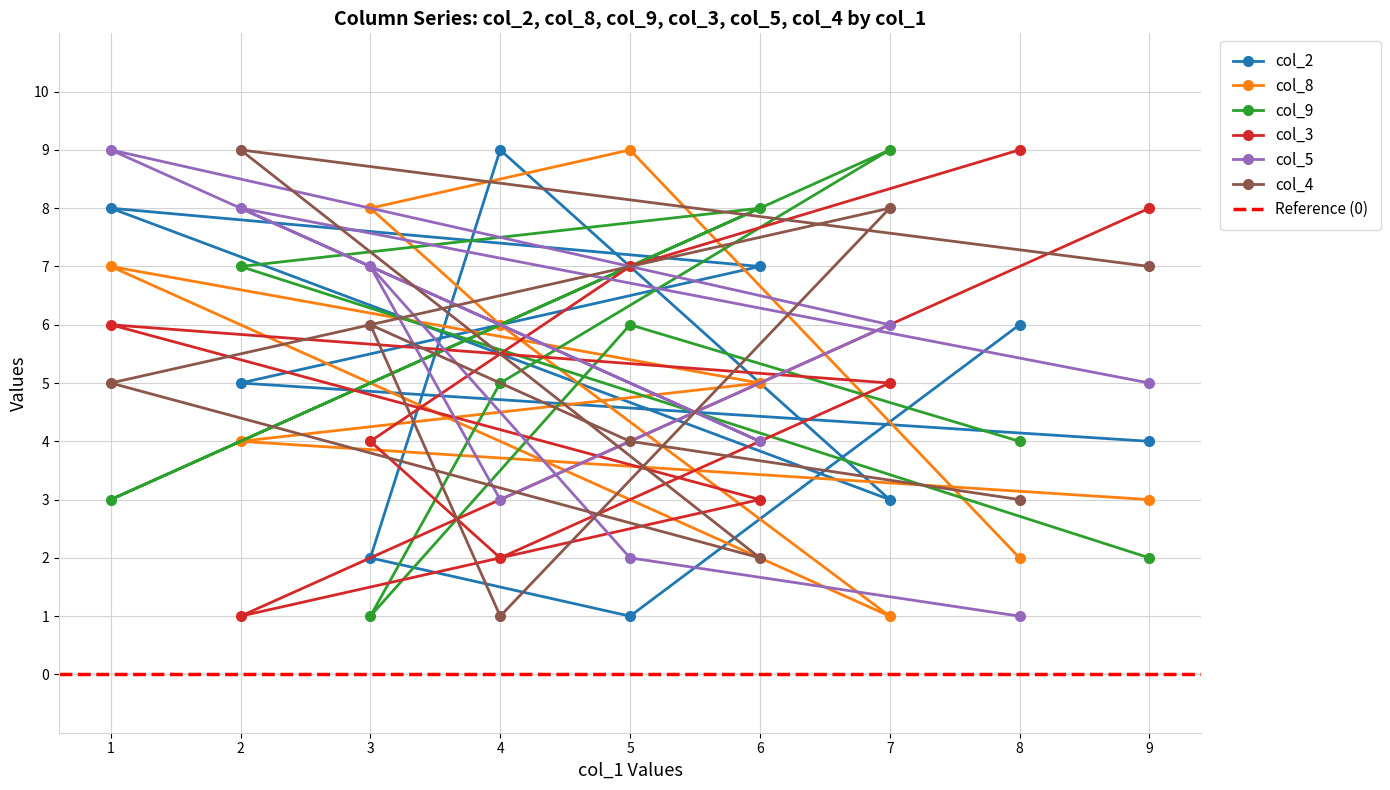

What is the sum of all col_8 values?

45